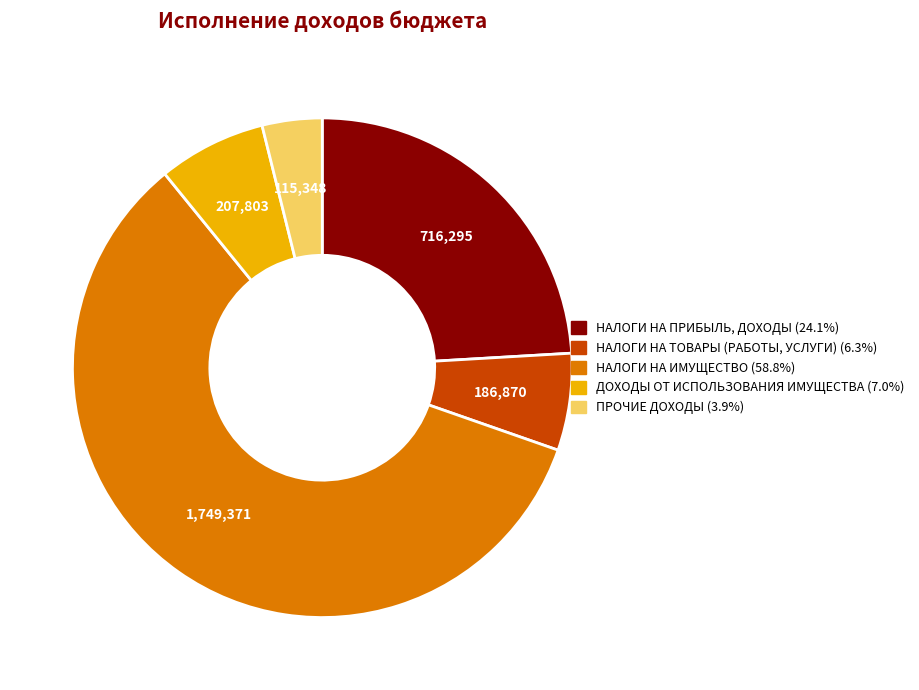

Which category has the smallest portion of the pie?

ПРОЧИЕ ДОХОДЫ